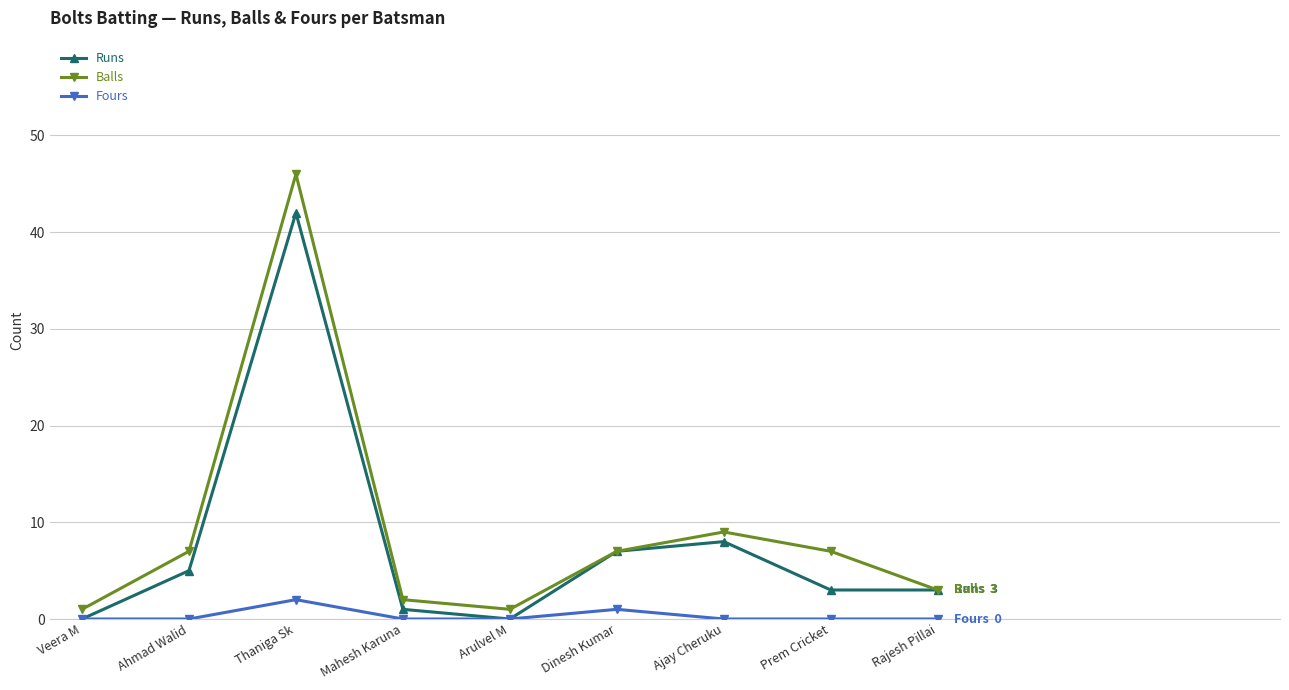

What are all the series names shown in the legend?

Runs, Balls, Fours